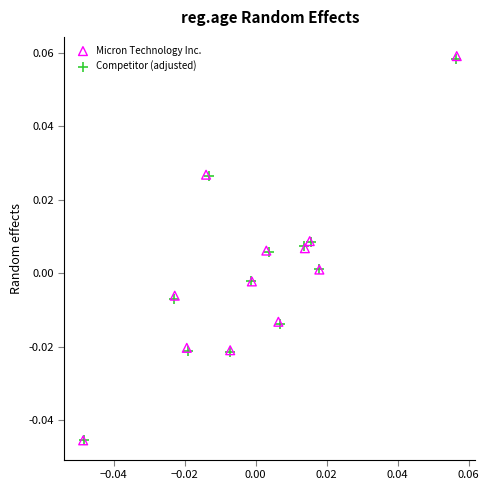

Which series has the widest spread of Y values?

Micron Technology Inc.